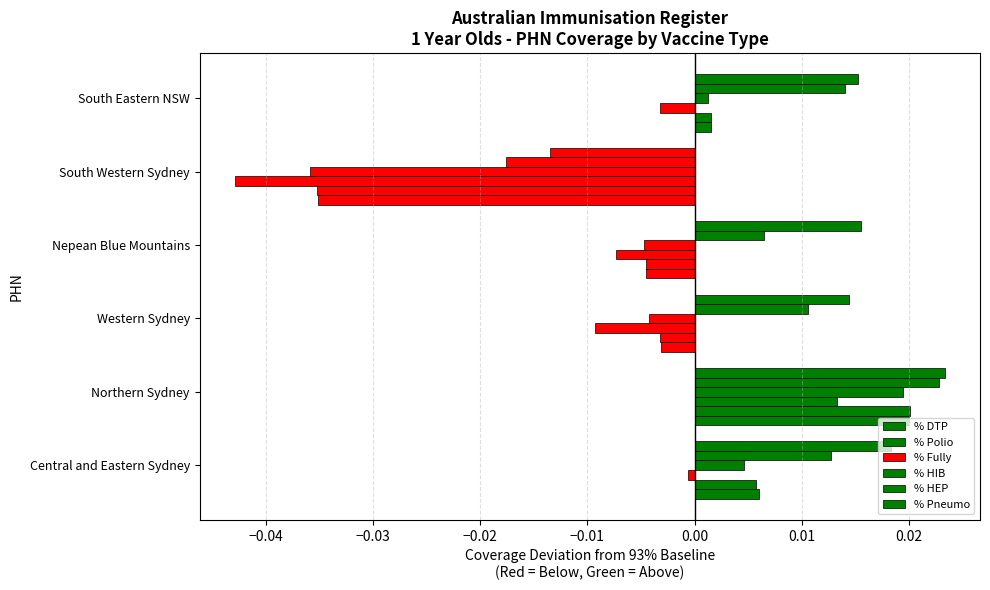

How many categories are shown in the chart?

6